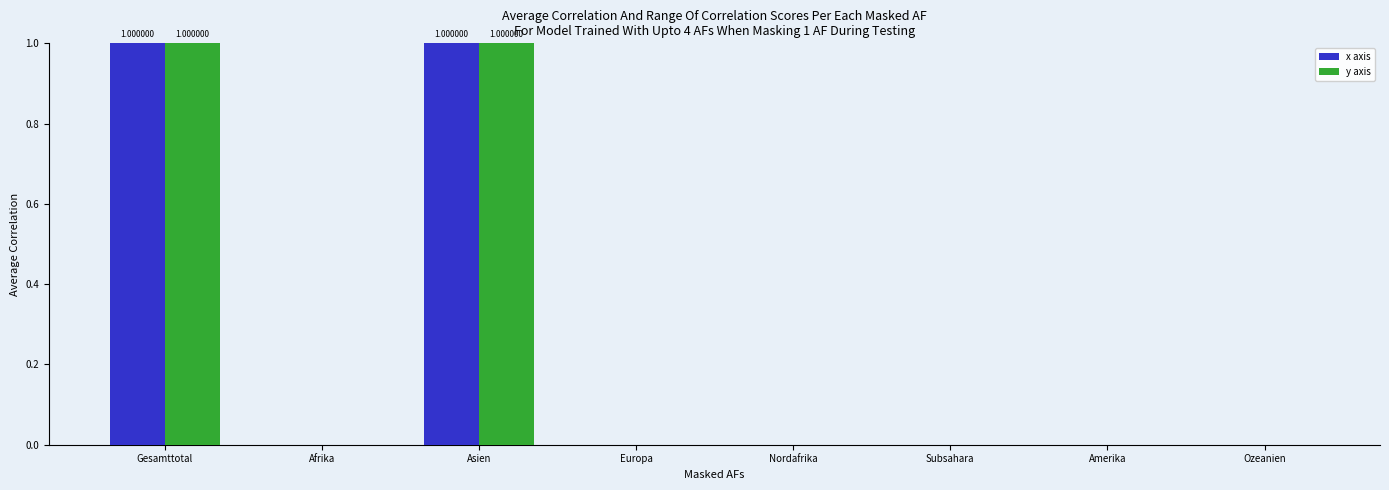

What is the maximum value shown in the chart?

1